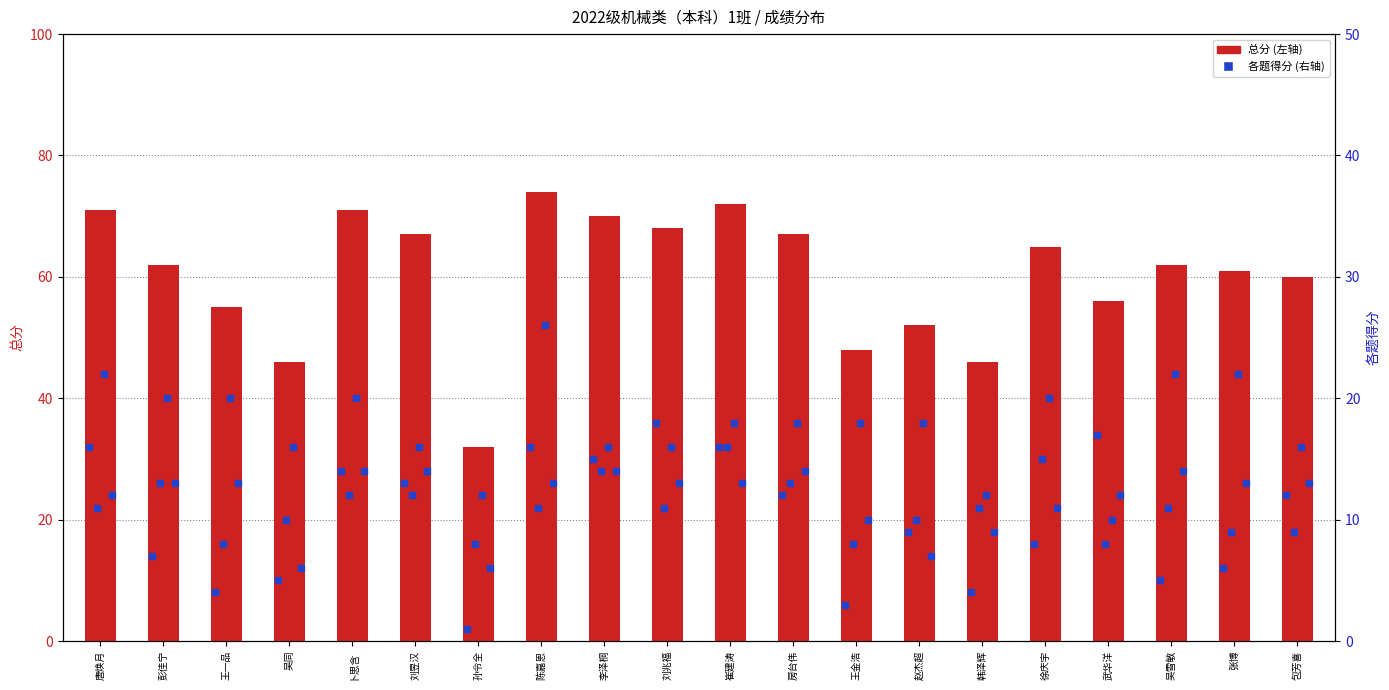

At how many categories does at least one series exceed 62?

9